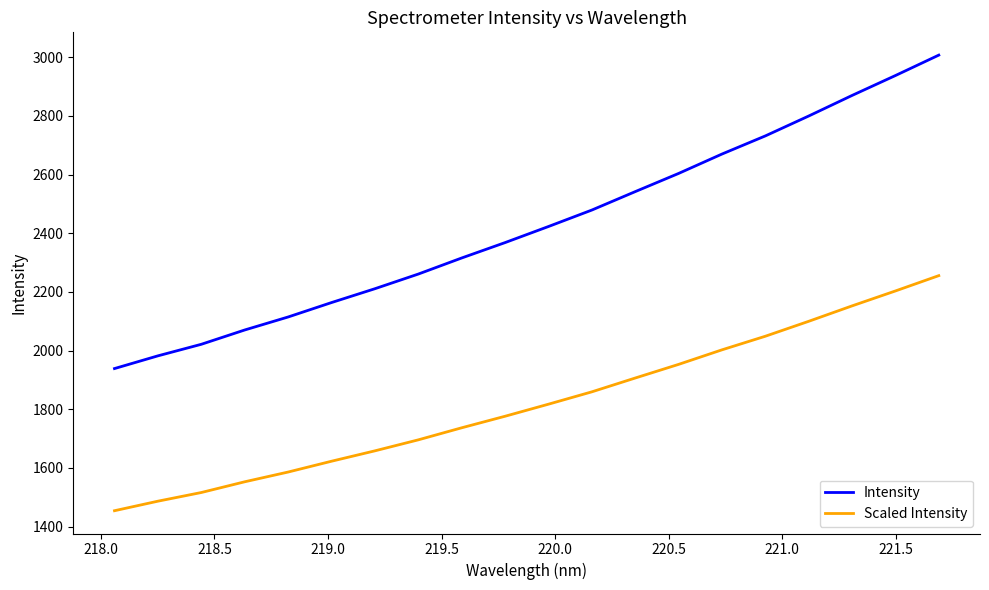

What is the lowest value of the Scaled Intensity series?

1454.1